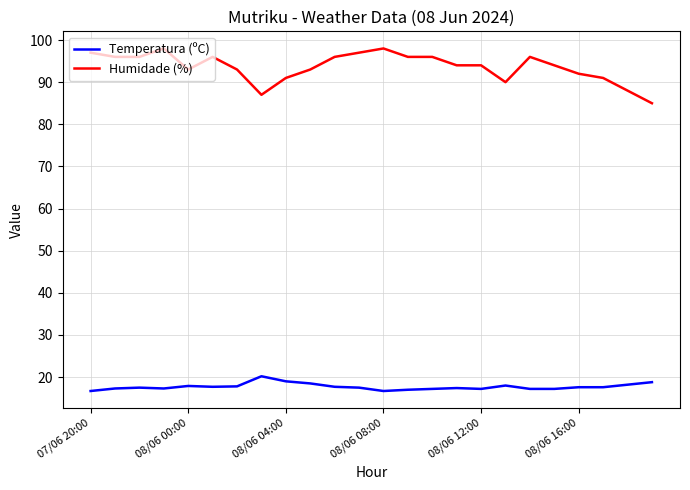

True or false: Temperatura (ºC) and Humidade (%) intersect in this chart.

False